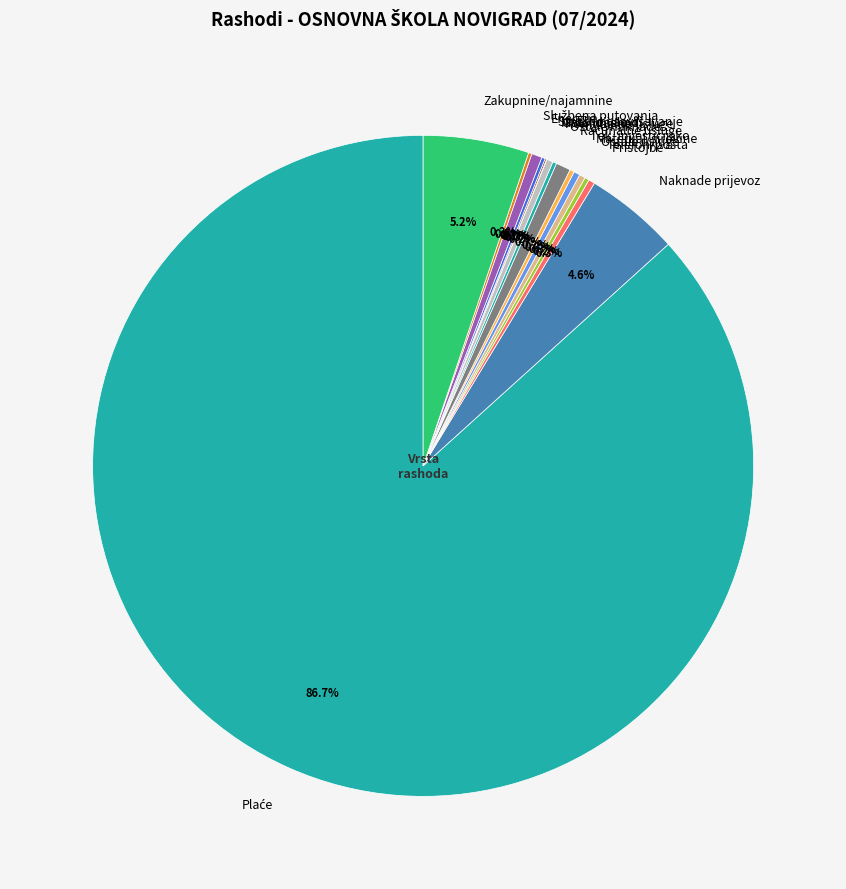

What percentage do Komunalne usluge and Energija together represent?

0.8%